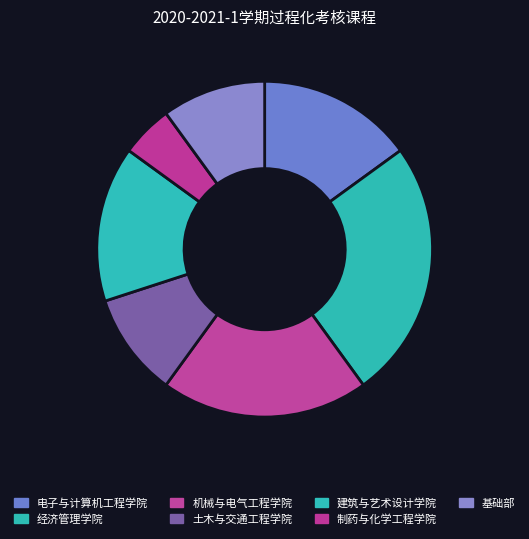

How many slices are in this pie chart?

7